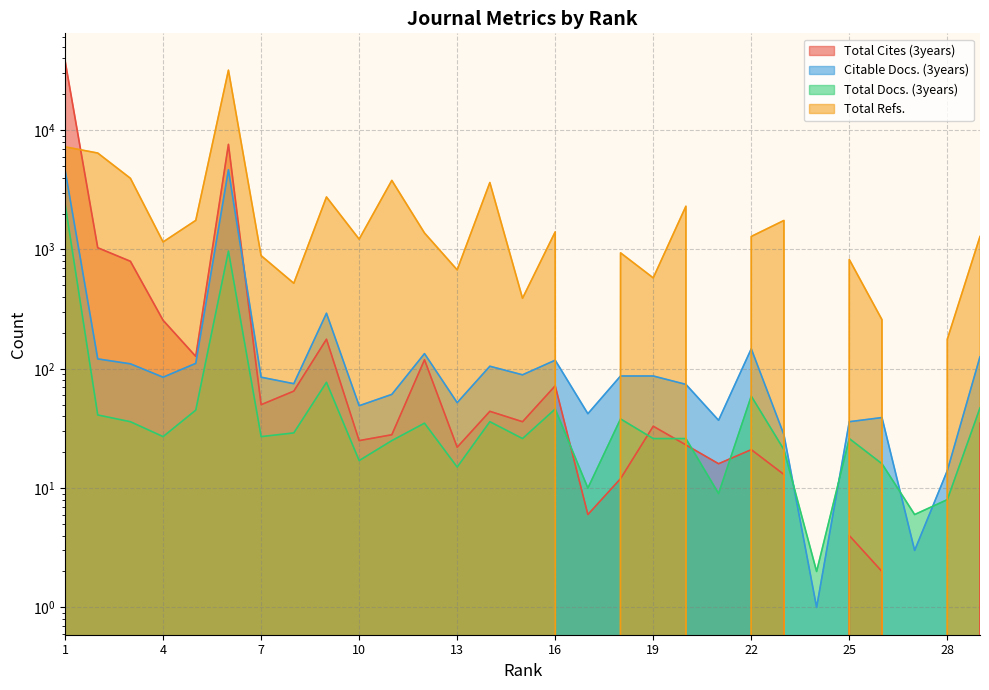

What is the highest value of the Total Cites (3years) series?

38260